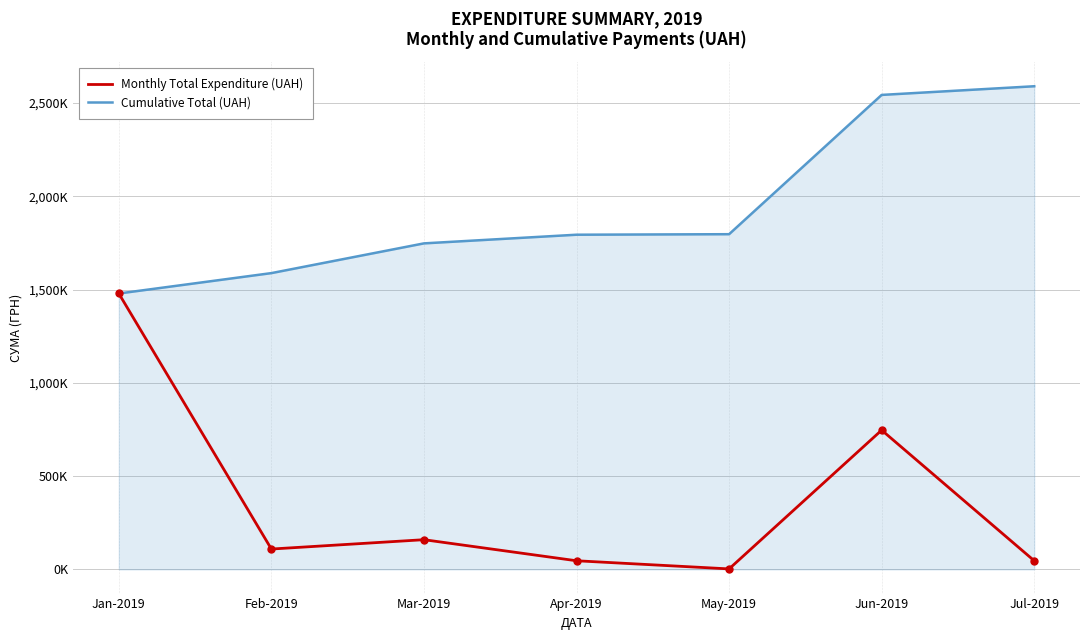

Reading left to right, what are all the values shown in this chart?

Monthly Total Expenditure (UAH): Jan-2019=1478872.2	Feb-2019=109262.3	Mar-2019=159359.6	Apr-2019=46424.2	May-2019=2790.0	Jun-2019=746486.4	Jul-2019=46468.5
Cumulative Total (UAH): Jan-2019=1478872.2	Feb-2019=1588134.5	Mar-2019=1747494.1	Apr-2019=1793918.4	May-2019=1796708.4	Jun-2019=2543194.8	Jul-2019=2589663.3